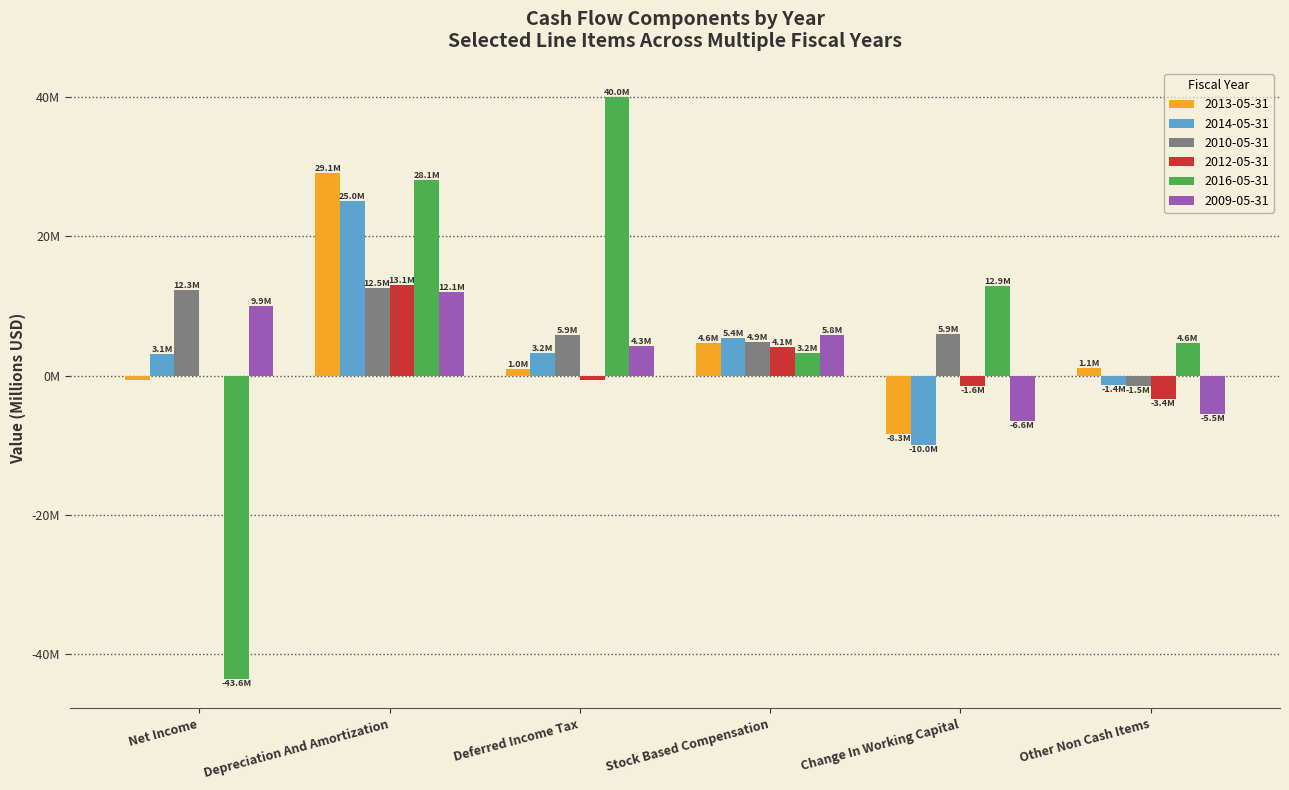

Which series has the widest spread of values?

2016-05-31